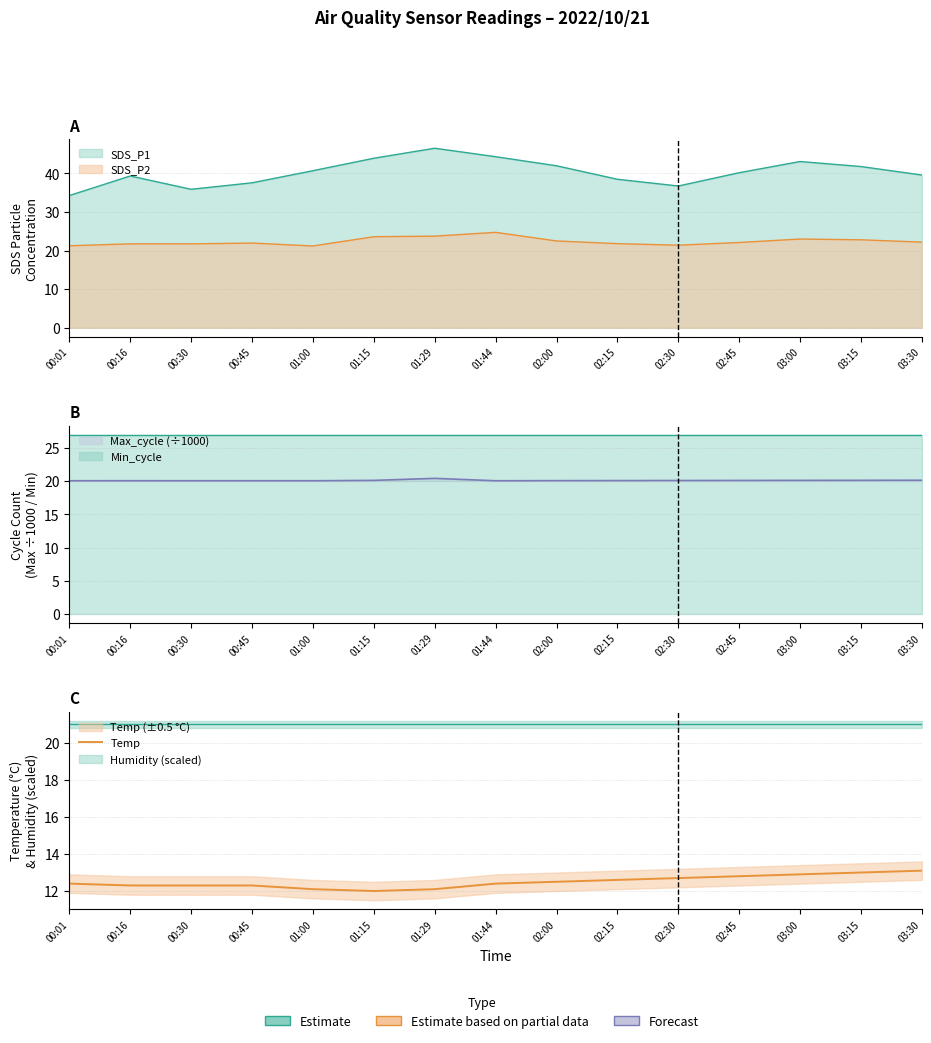

What is the value of the 2nd point from the left?

12.3